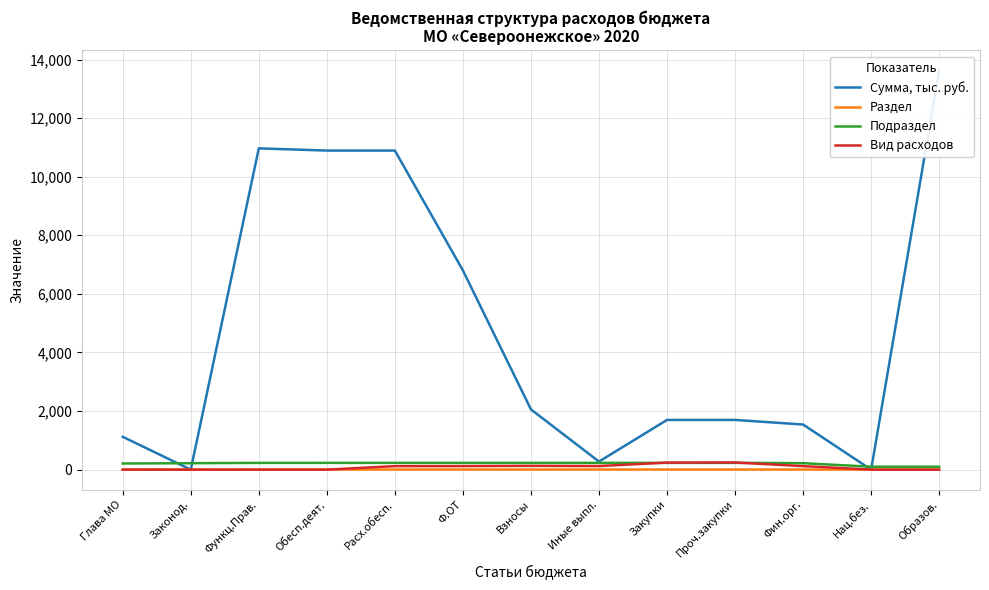

Which series has the largest range (max minus min)?

Сумма, тыс. руб.